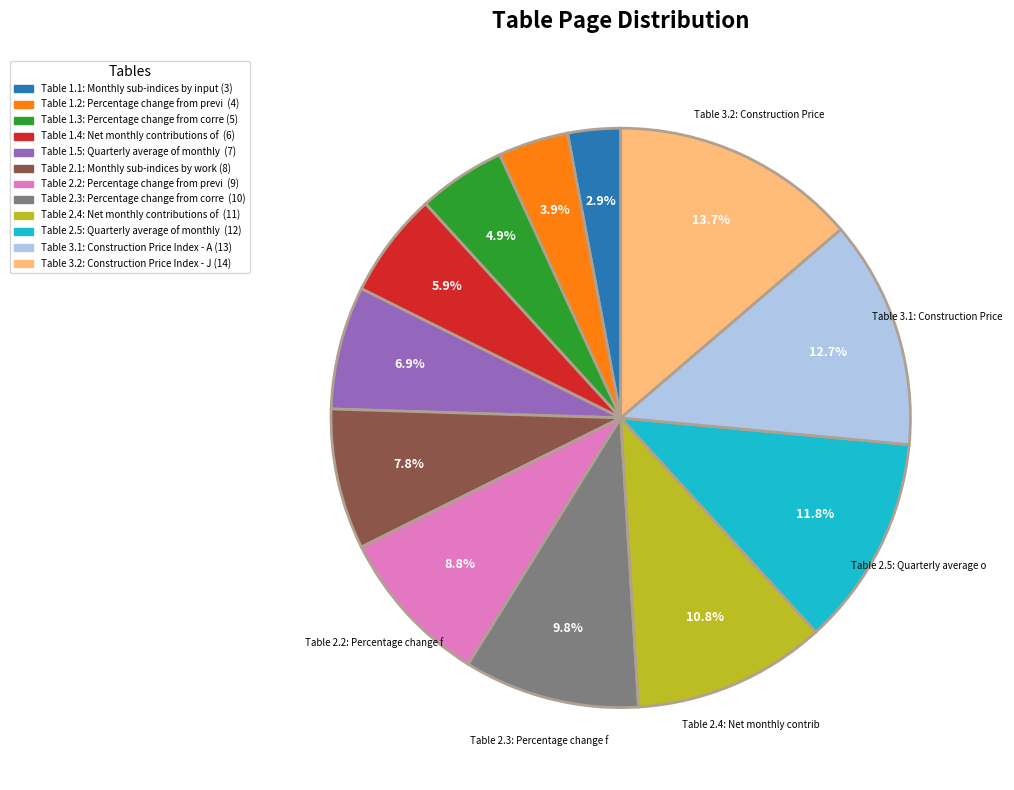

The Table 2.2 slice represents 19% of the pie. True or false?

False